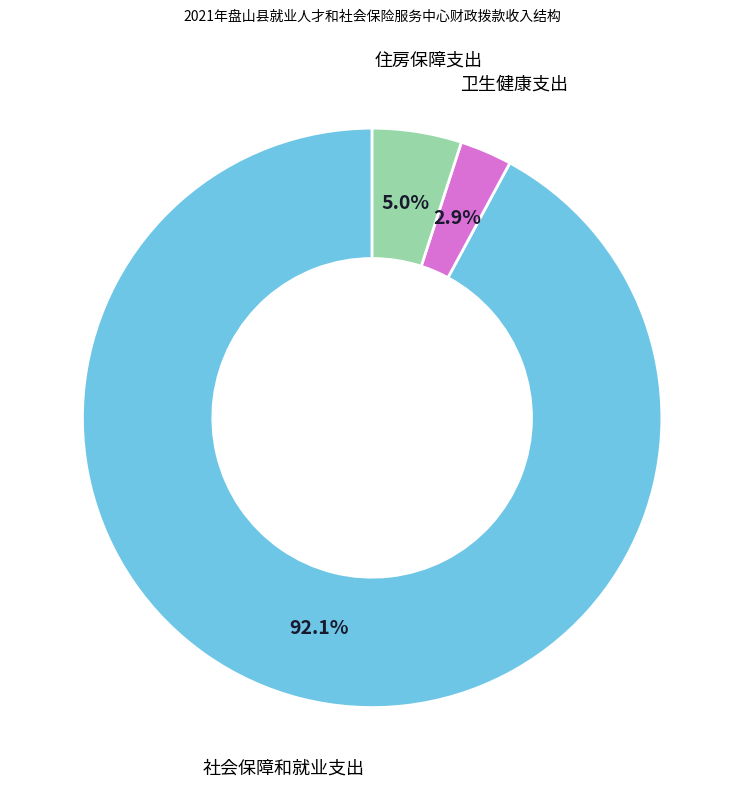

Combined, what portion of the pie is 社会保障和就业支出 and 住房保障支出?

97.1%